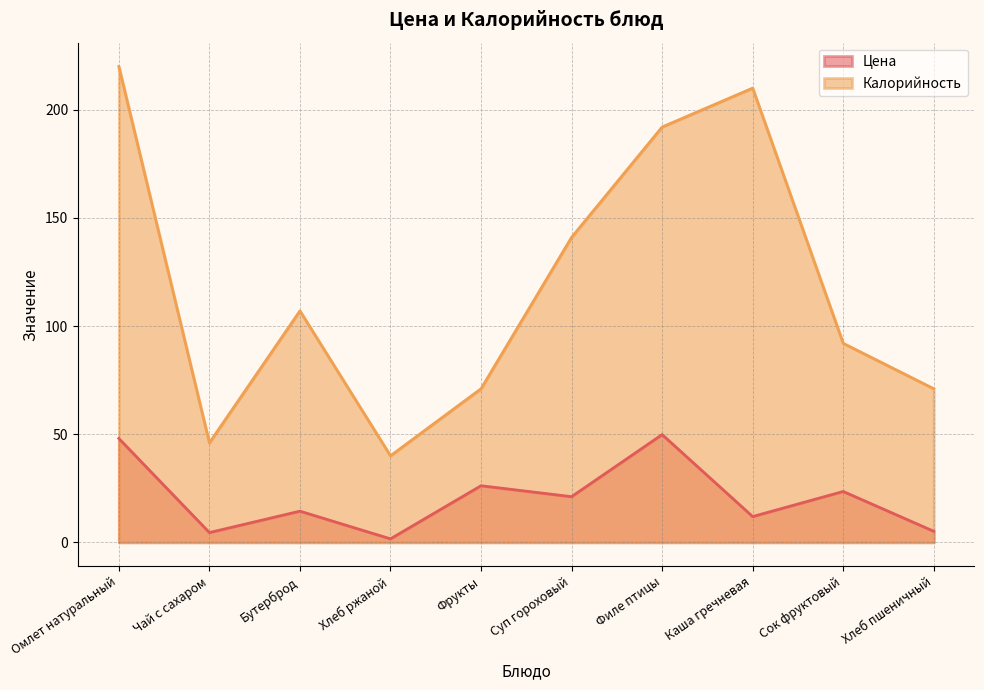

Is the value of Цена at Фрукты greater than the value of Калорийность at Бутерброд?

No